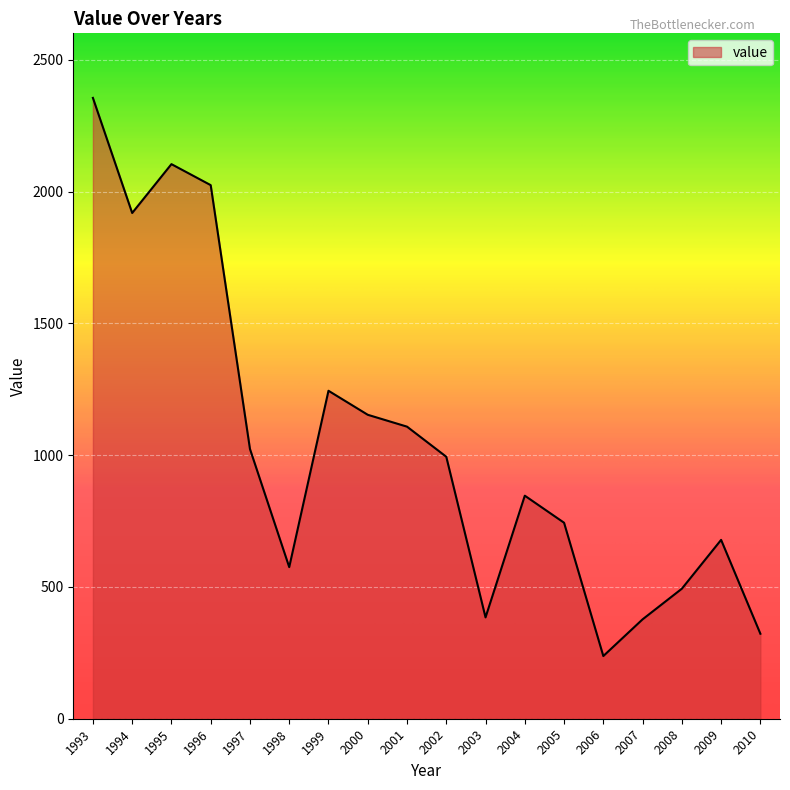

At which label is the value closest to 1296?

1999